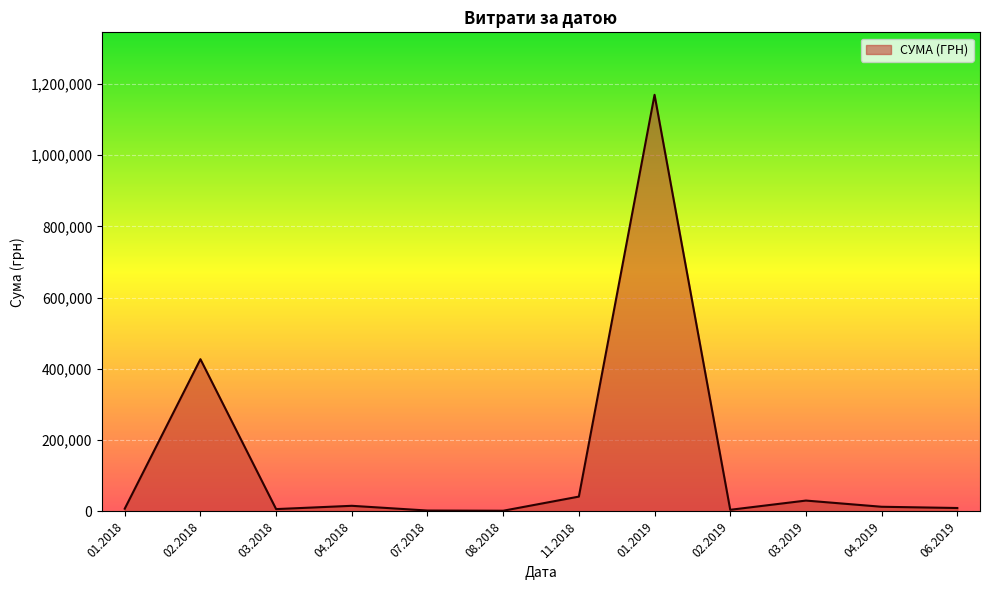

What is the average value?

143711.8